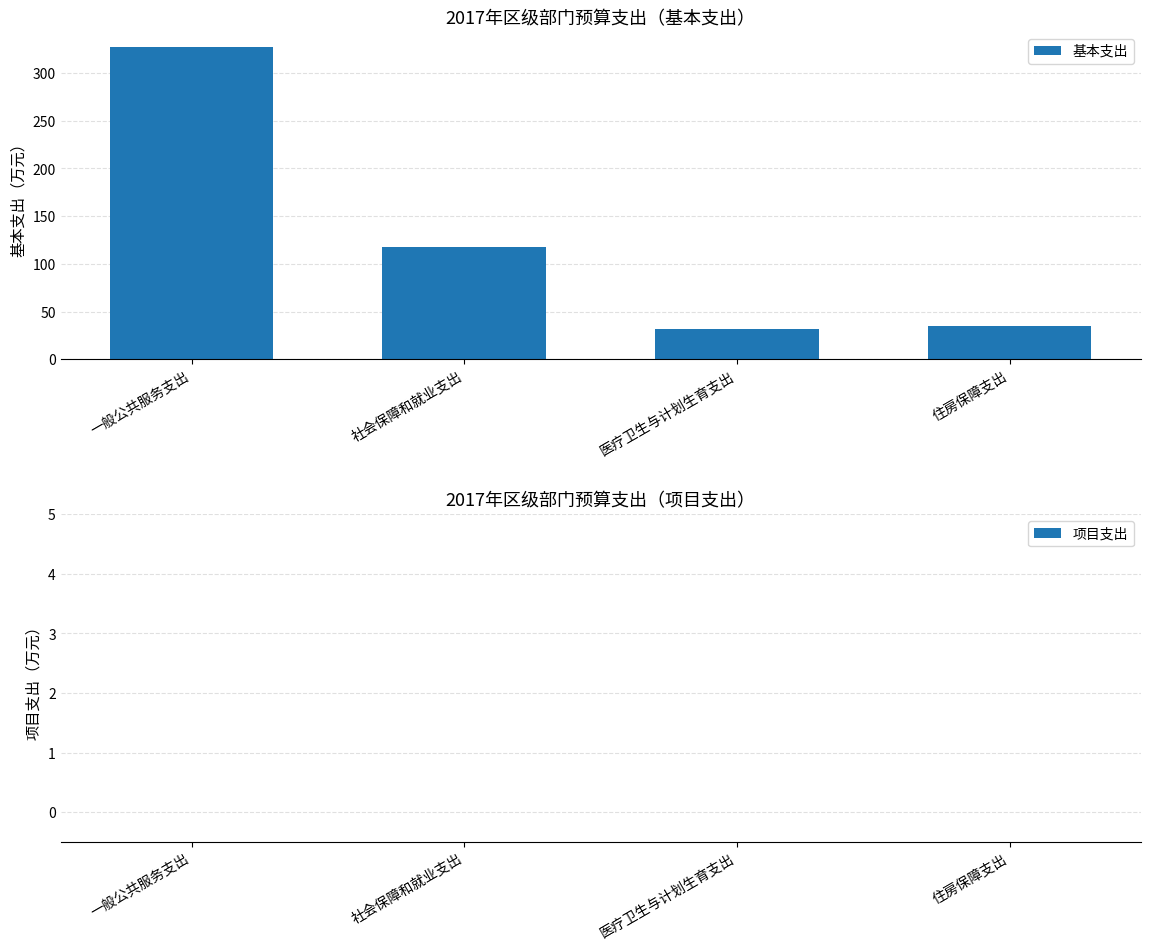

Reading left to right, list all the values displayed in this chart.

一般公共服务支出=327.0	社会保障和就业支出=117.6	医疗卫生与计划生育支出=32.1	住房保障支出=34.6